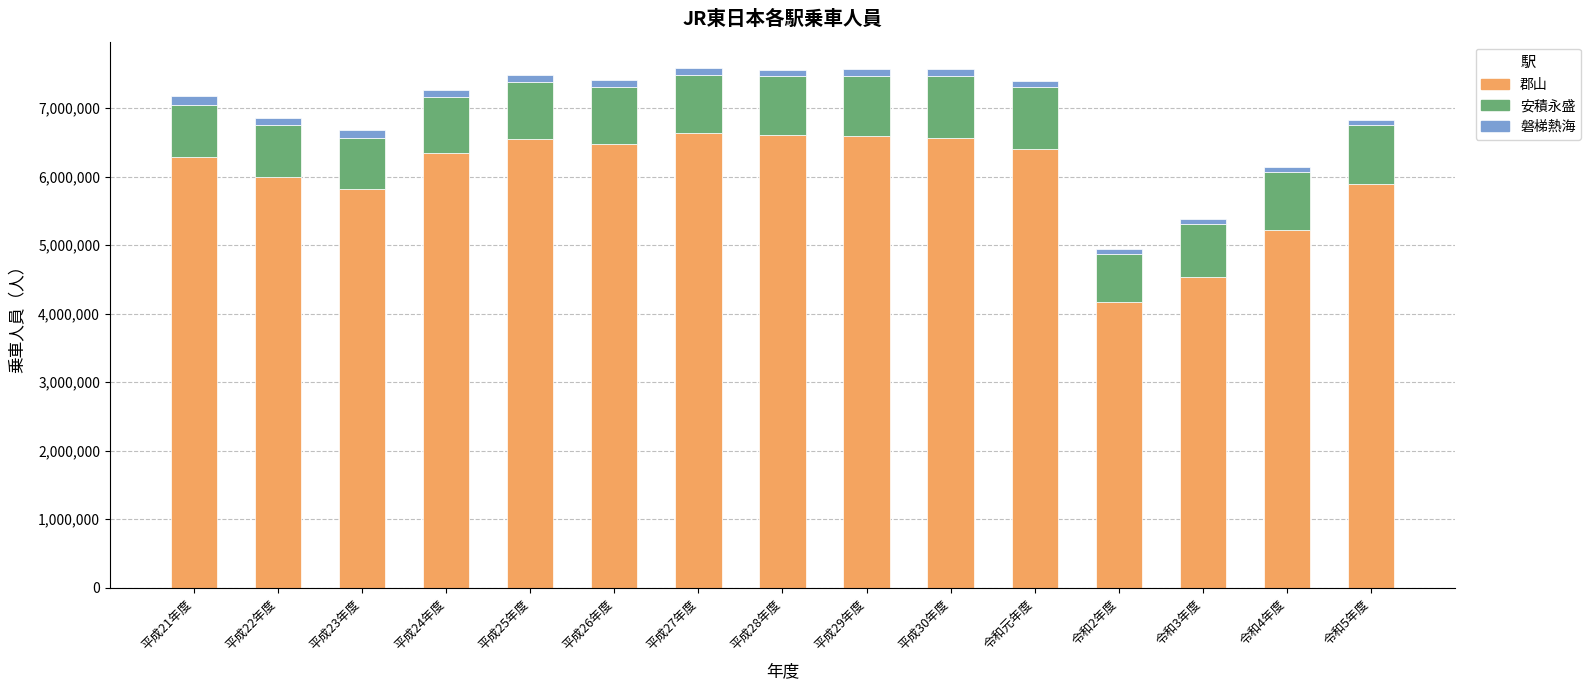

At which label is 郡山 closest to 5407421?

令和4年度